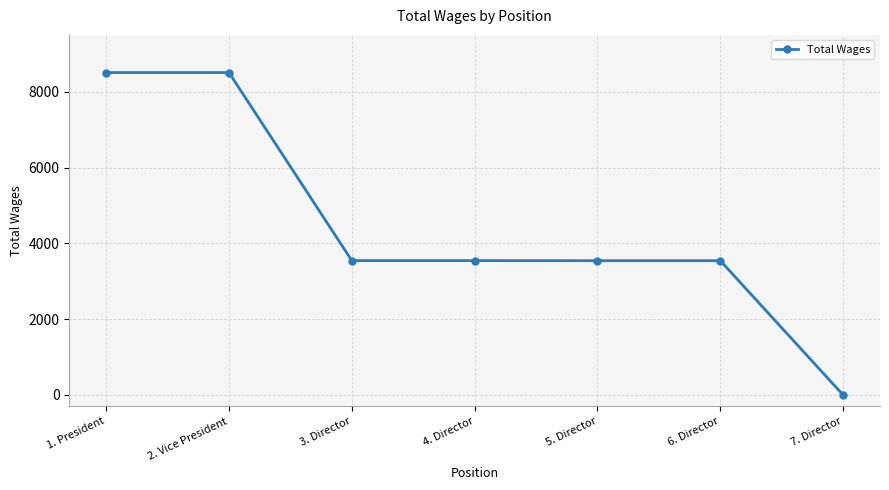

Does the chart have visible grid lines?

Yes